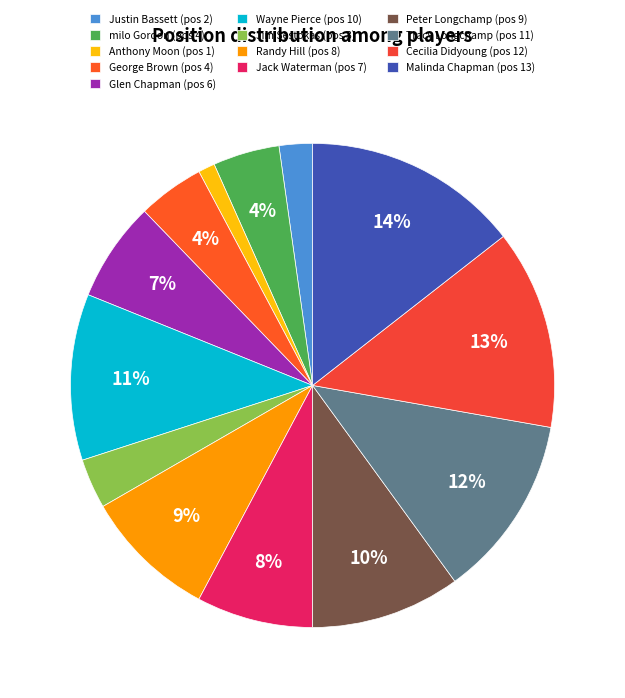

How many segments does this pie chart have?

13